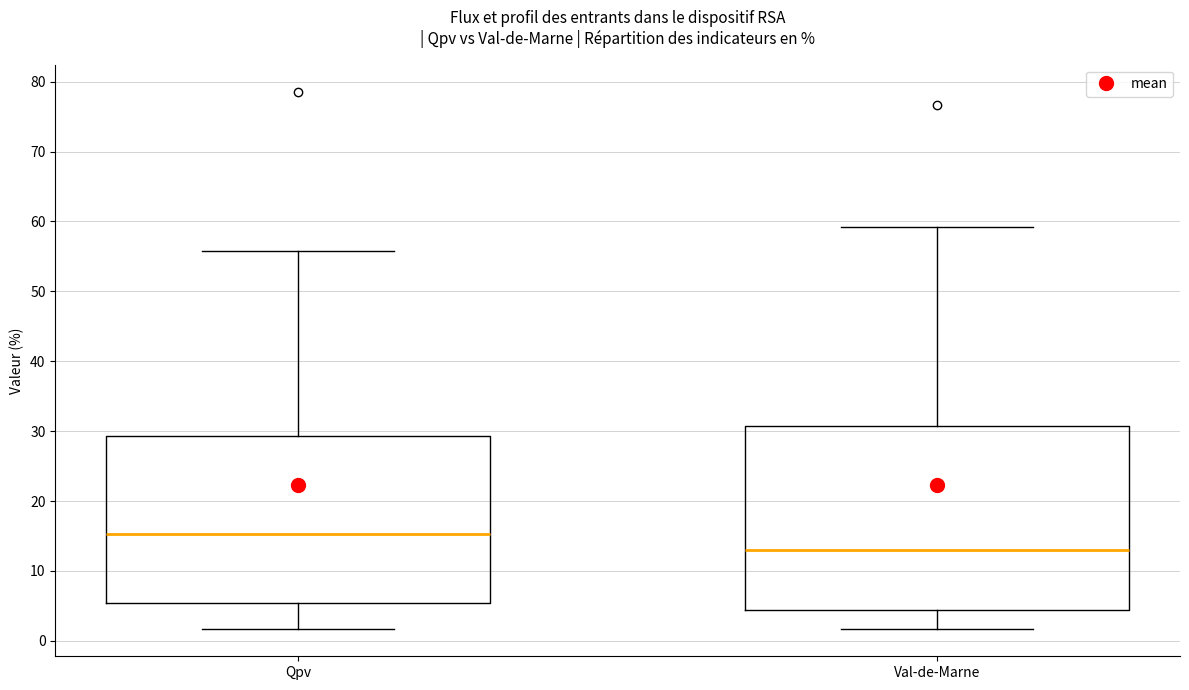

Where does the upper whisker of the box for Qpv end on the y-axis? The values are not printed on the chart, so give them approximately, as read against the axis.

56